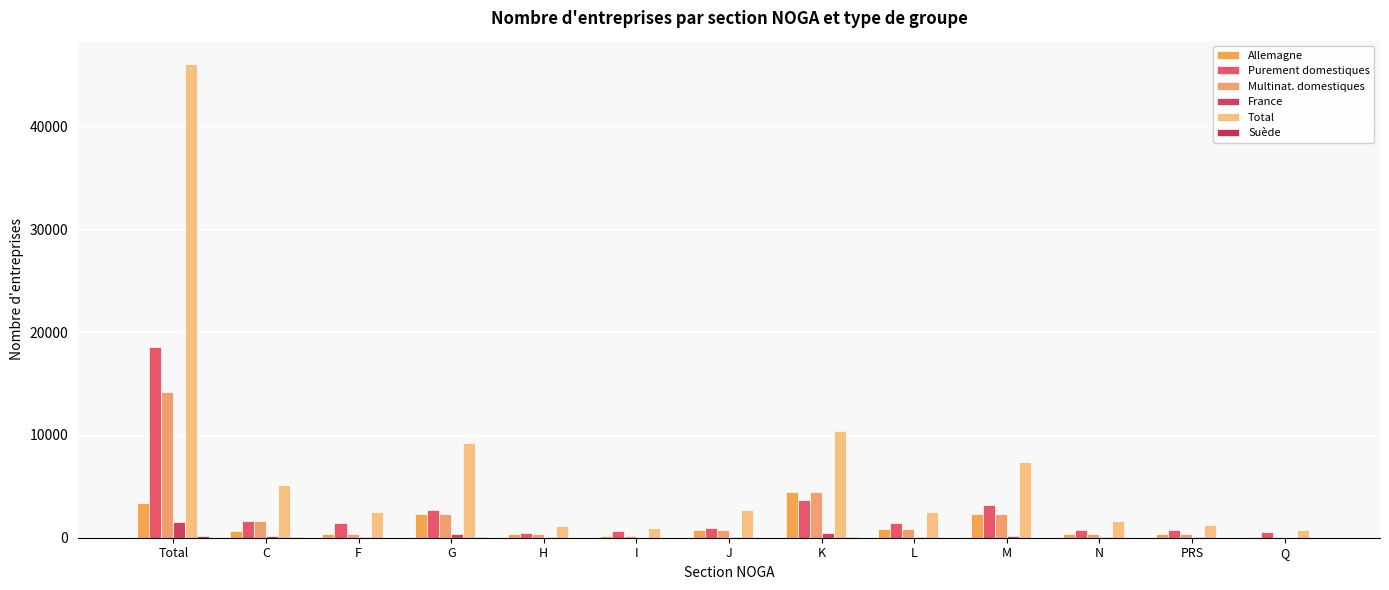

Reading right to left, transcribe all the data shown in this chart.

Allemagne: Q=87	PRS=337	N=337	M=2290	L=848	K=4485	J=746	I=119	H=334	G=2292	F=386	C=665	Total=3402
Purement domestiques: Q=555	PRS=729	N=726	M=3136	L=1395	K=3685	J=951	I=684	H=441	G=2713	F=1459	C=1670	Total=18532
Multinat. domestiques: Q=87	PRS=337	N=337	M=2290	L=848	K=4485	J=746	I=119	H=334	G=2292	F=386	C=1660	Total=14151
France: Q=21	PRS=36	N=66	M=177	L=37	K=449	J=115	I=11	H=35	G=355	F=84	C=140	Total=1553
Total: Q=732	PRS=1246	N=1643	M=7352	L=2467	K=10366	J=2695	I=917	H=1121	G=9169	F=2487	C=5111	Total=46034
Suède: Q=0	PRS=0	N=19	M=16	L=0	K=33	J=13	I=0	H=4	G=84	F=0	C=36	Total=212